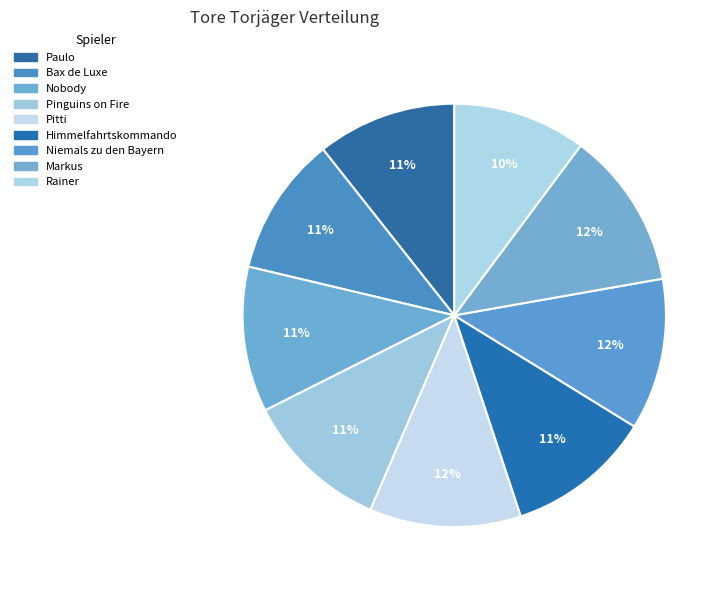

Combined, do Bax de Luxe and Markus account for over 50%?

No